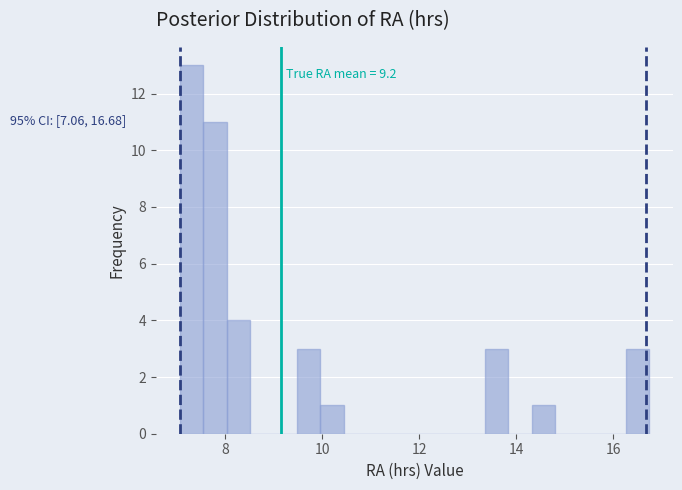

Read against the x-axis, roughly where is the centre of the tallest bar?

7.2